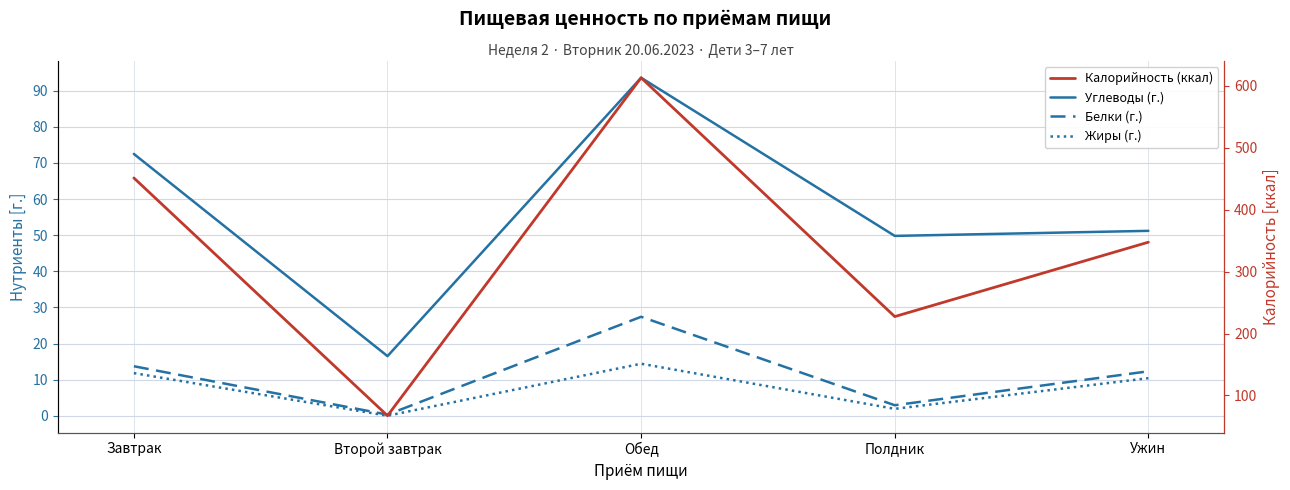

Reading left to right, extract all data points from this chart.

Углеводы (г.): Завтрак=72.5	Второй завтрак=16.5	Обед=93.6	Полдник=49.8	Ужин=51.2
Белки (г.): Завтрак=13.7	Второй завтрак=0.3	Обед=27.4	Полдник=2.9	Ужин=12.3
Жиры (г.): Завтрак=11.8	Второй завтрак=0.0	Обед=14.4	Полдник=1.9	Ужин=10.4
Калорийность (ккал): Завтрак=451.4	Второй завтрак=67.2	Обед=613.3	Полдник=227.4	Ужин=347.6